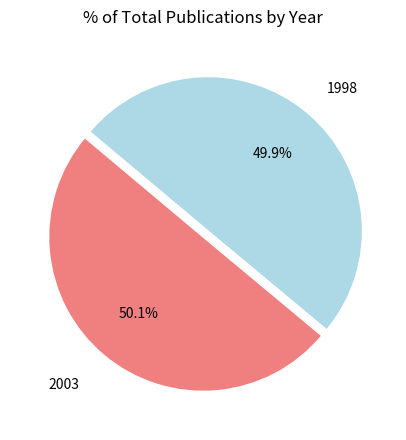

The 2003 slice represents 35% of the pie. True or false?

False